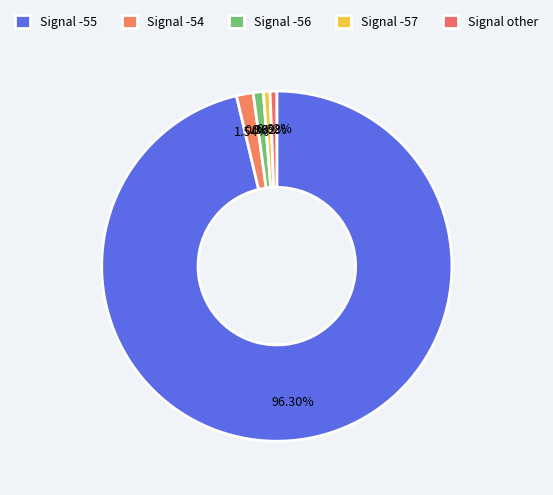

Which slice represents more than half of the pie?

Signal -55